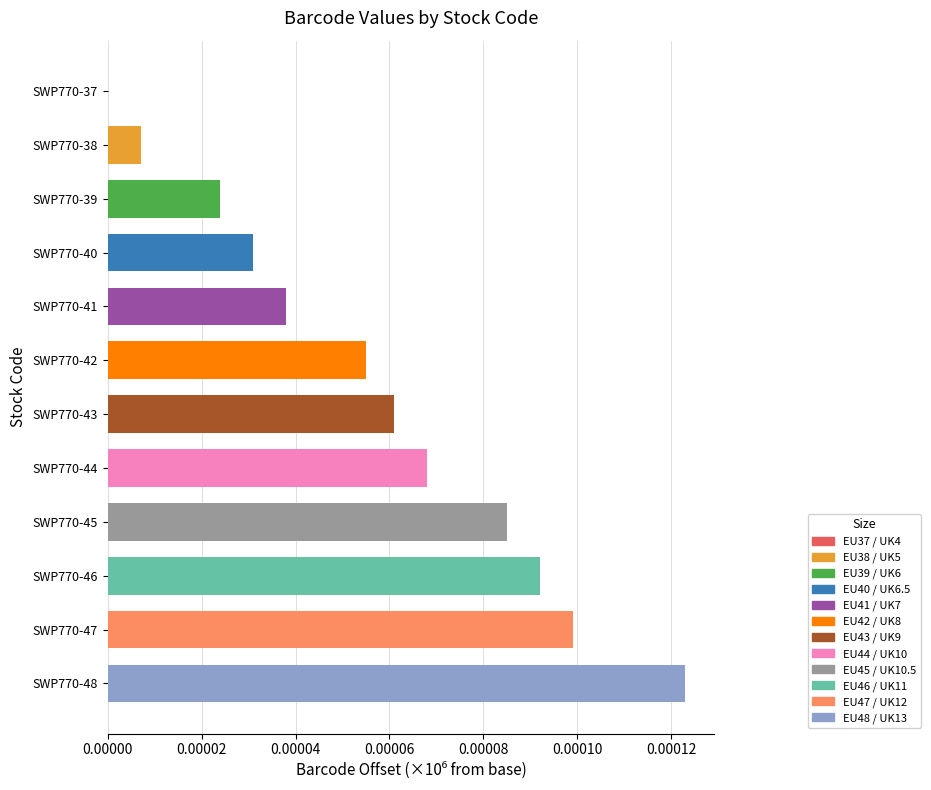

The value at SWP770-40 is 0.0. True or false?

True